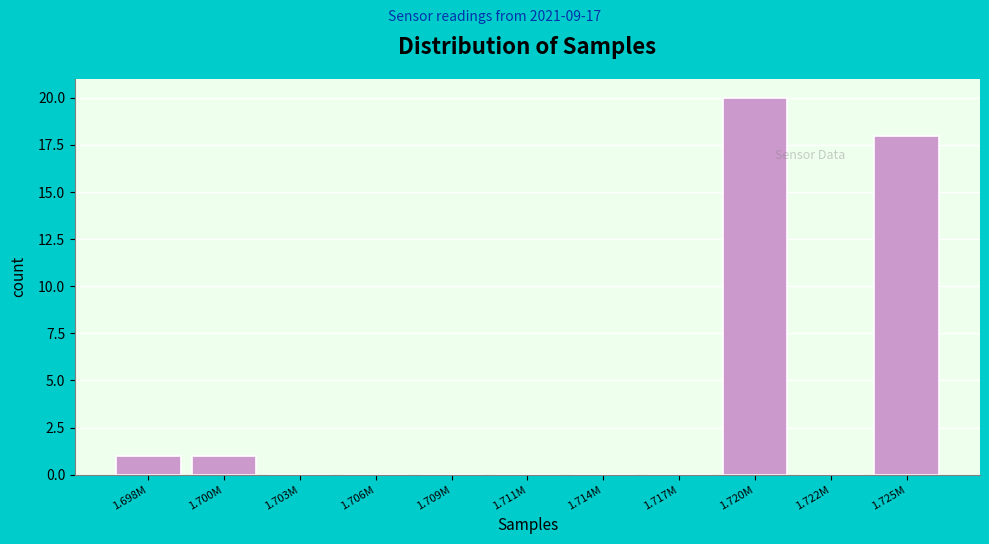

Reading left to right, list all the values displayed in this chart.

1.698M=1	1.700M=1	1.703M=0	1.706M=0	1.709M=0	1.711M=0	1.714M=0	1.717M=0	1.720M=20	1.722M=0	1.725M=18